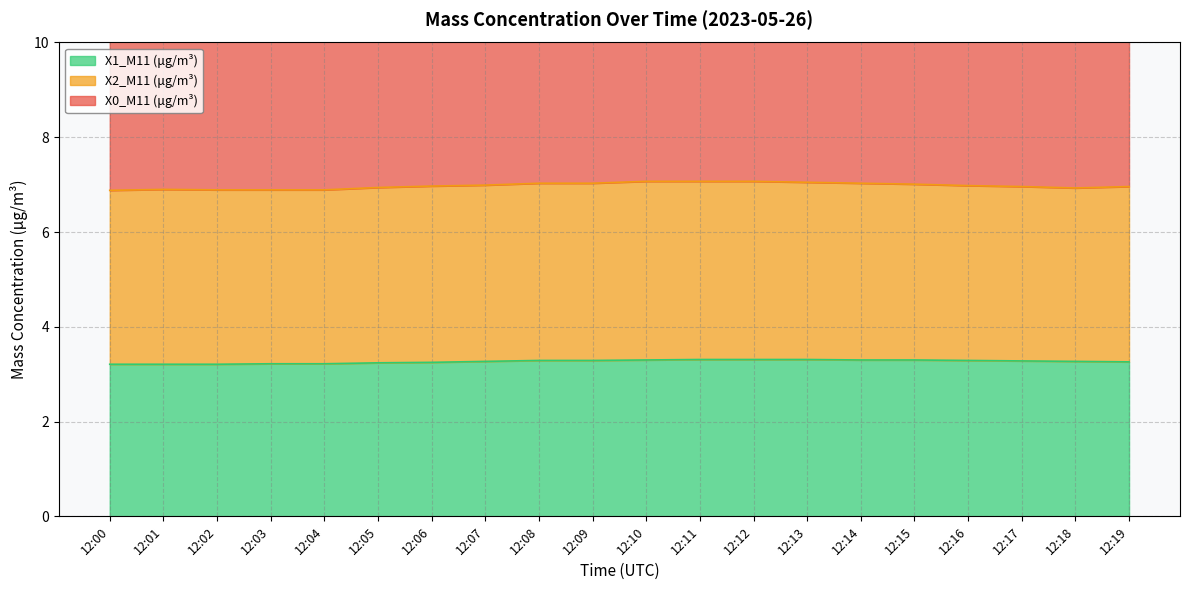

What is the value of the X1_M11 (μg/m³) point at the 3rd from the left?

3.2